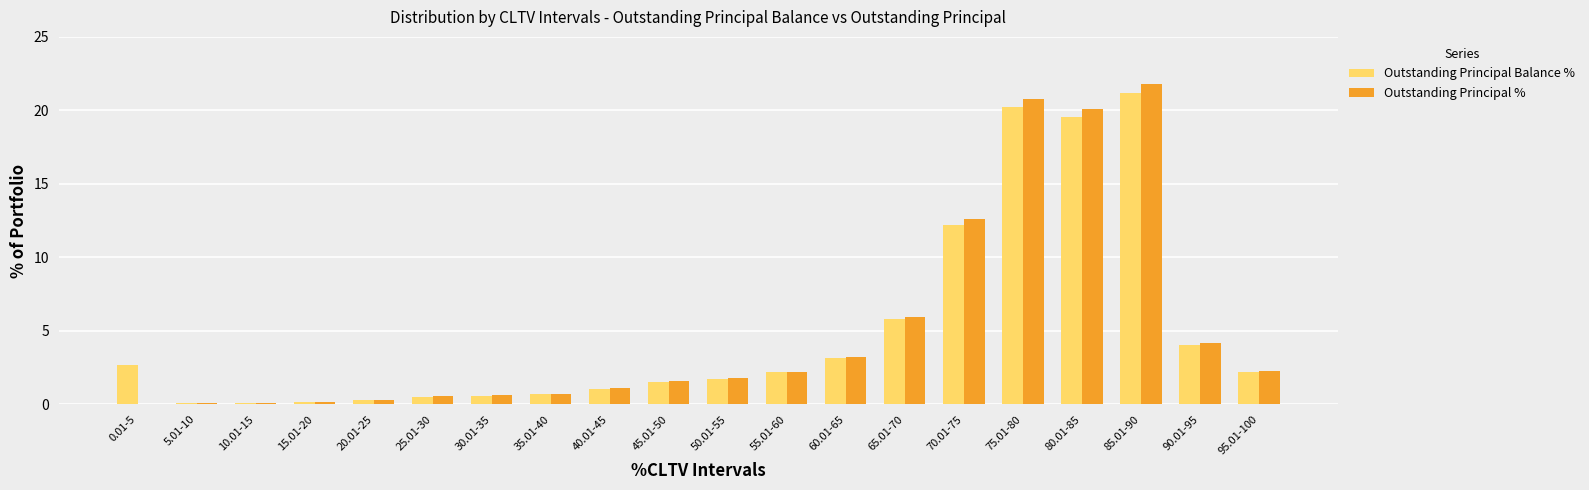

Which series has the widest spread of values?

Outstanding Principal %